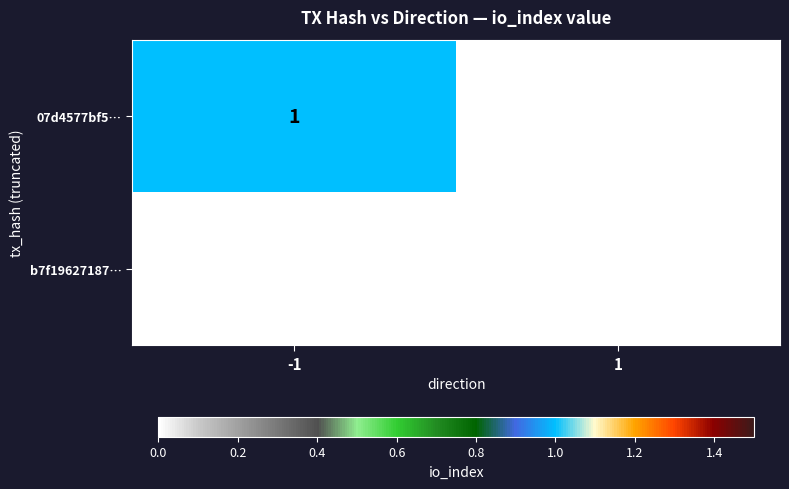

Rank the categories by 07d4577bf5… value from highest to lowest.

-1, 1